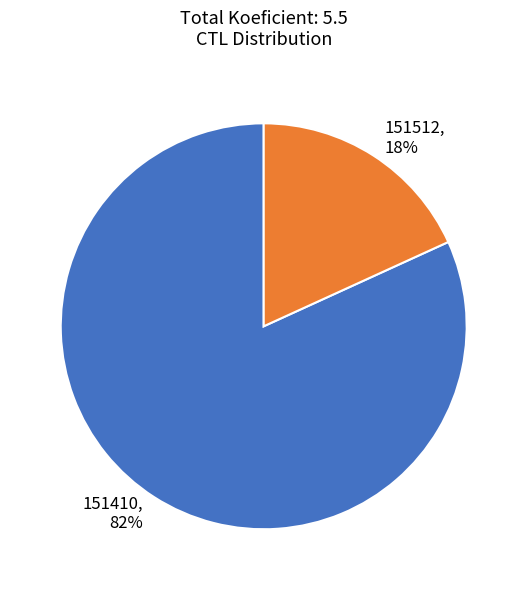

True or false: 151410 accounts for 90% of the total.

False